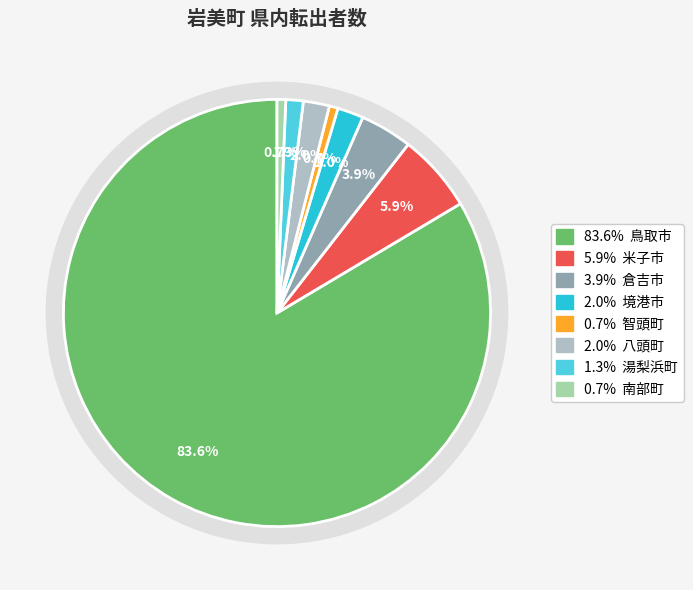

Rank the categories by value from lowest to highest.

智頭町, 南部町, 湯梨浜町, 境港市, 八頭町, 倉吉市, 米子市, 鳥取市